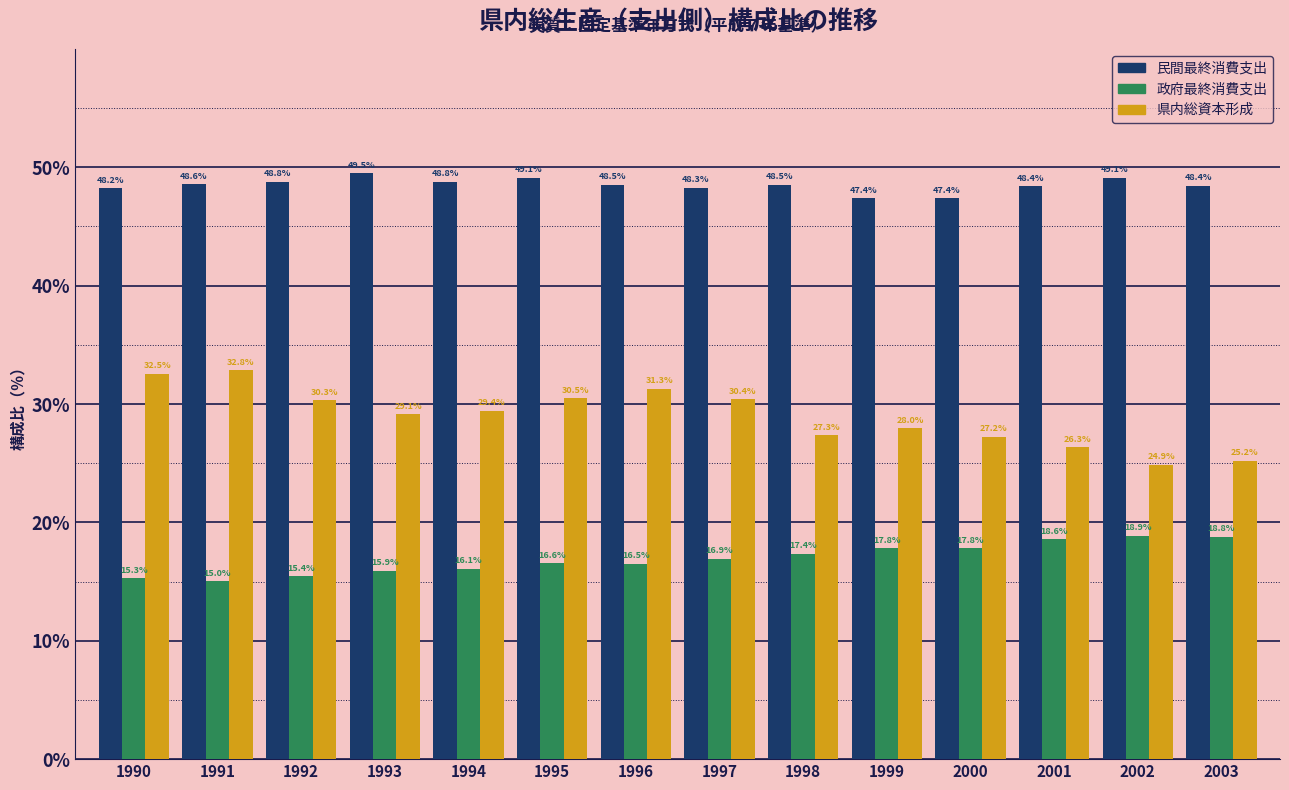

Which series has the largest total across all categories?

民間最終消費支出